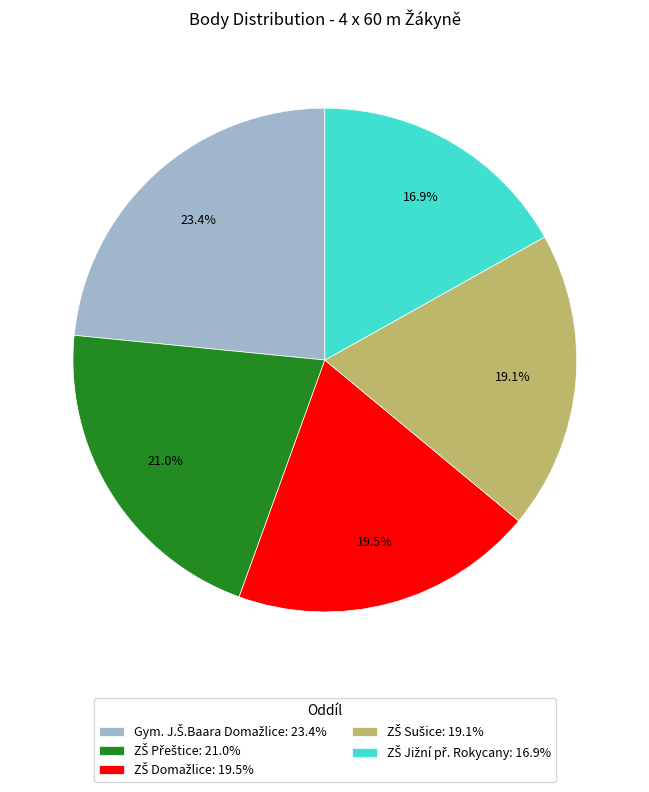

Is there any slice that represents more than half of the pie?

No